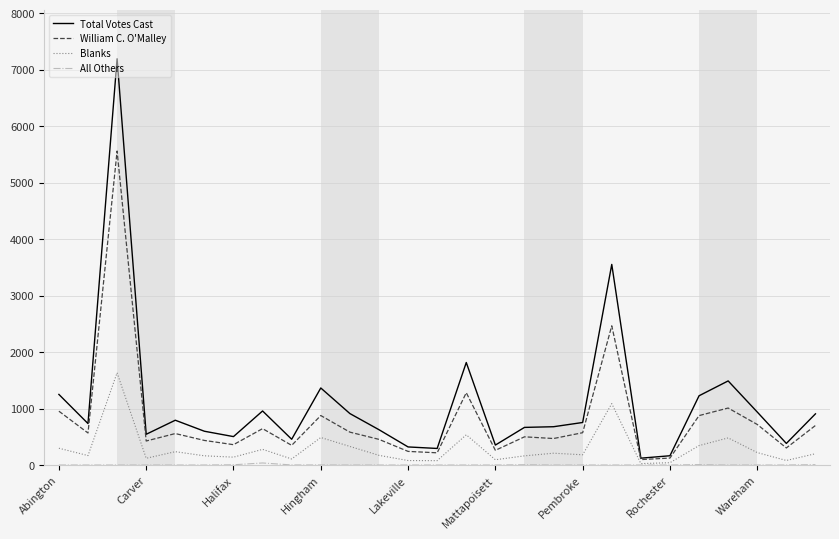

What is the maximum value shown in the chart?

7193